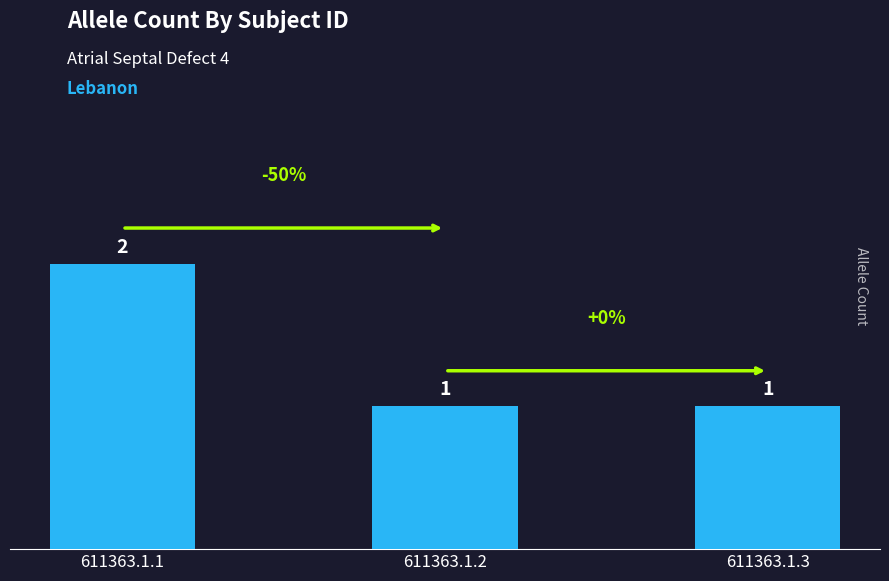

Reading left to right, what are all the values shown in this chart?

611363.1.1=2	611363.1.2=1	611363.1.3=1